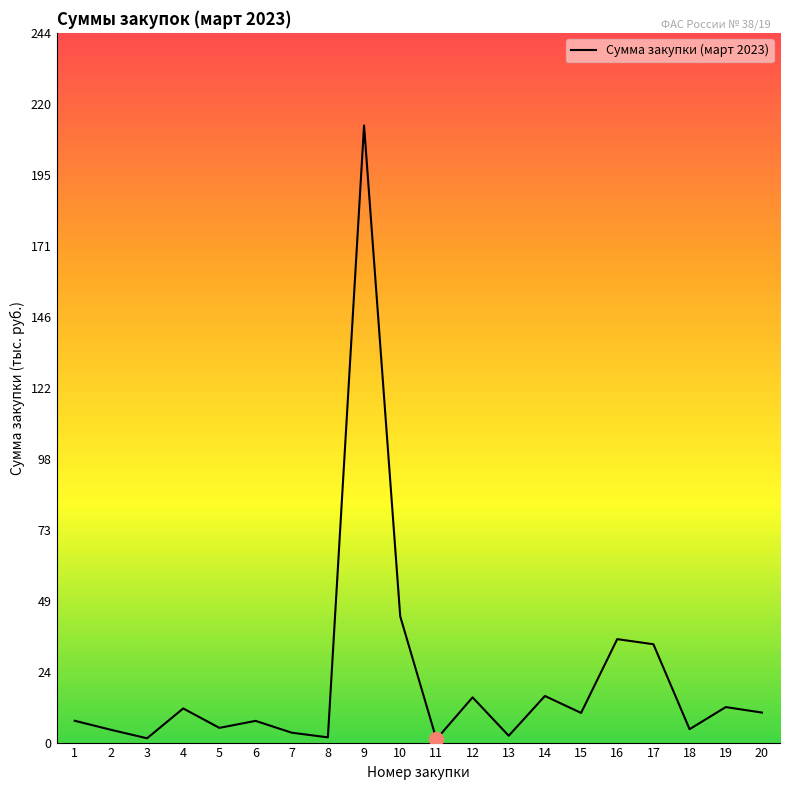

The value at 20 is 10.3. True or false?

True